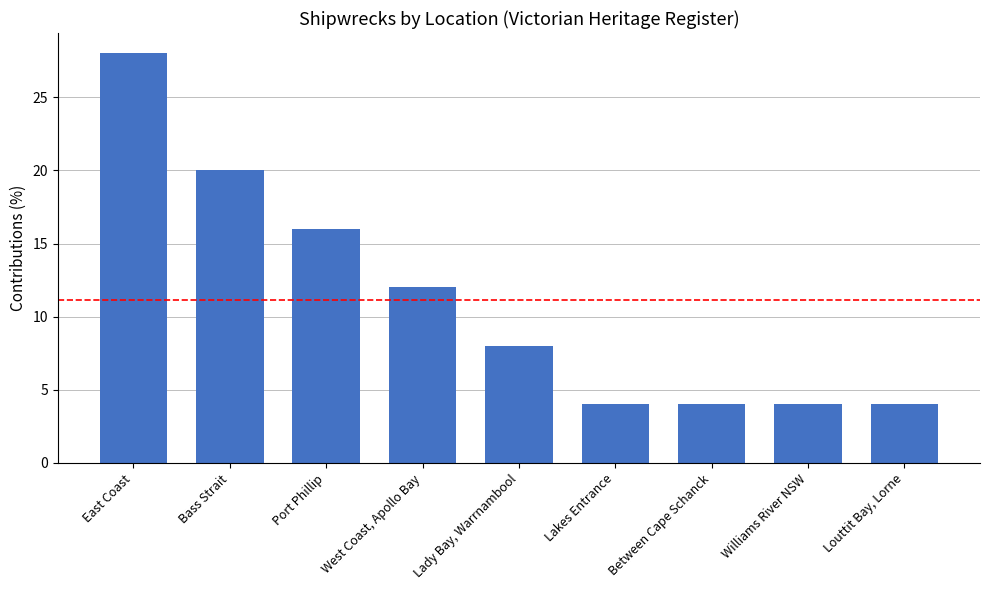

What is the difference between the maximum and minimum values?

24.0